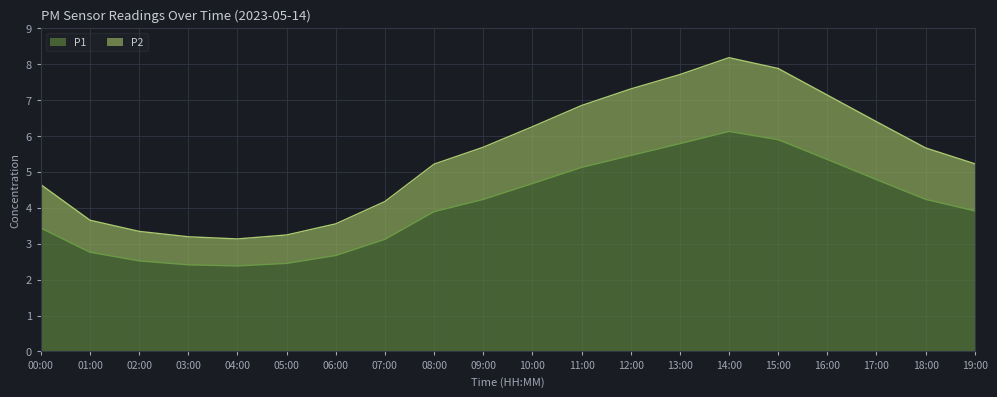

What is the label of the 15th point from the right?

05:00